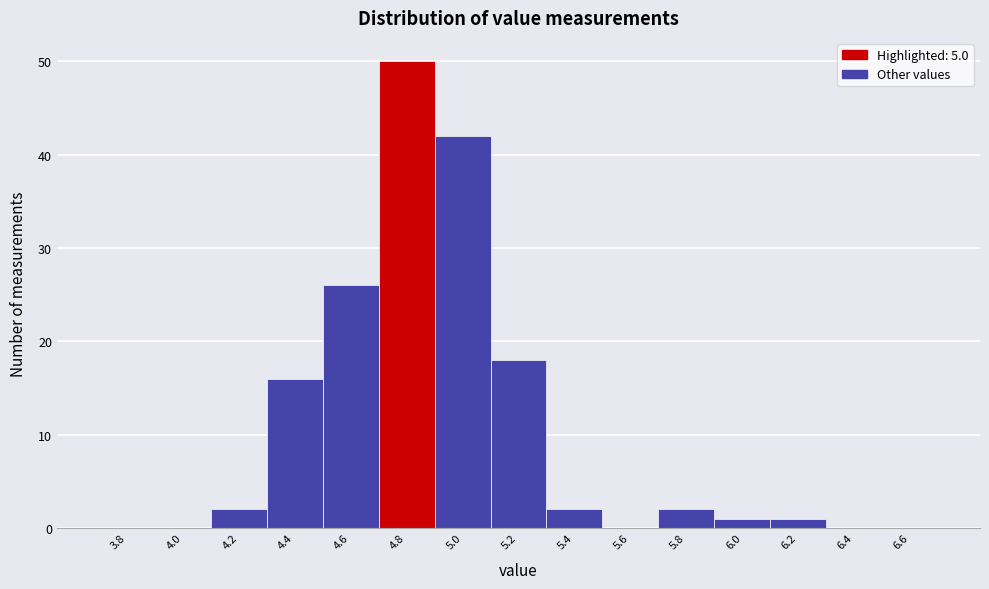

Reading left to right, what are all the values shown in this chart?

3.8=0	4.0=0	4.2=2	4.4=16	4.6=26	4.8=50	5.0=42	5.2=18	5.4=2	5.6=0	5.8=2	6.0=1	6.2=1	6.4=0	6.6=0